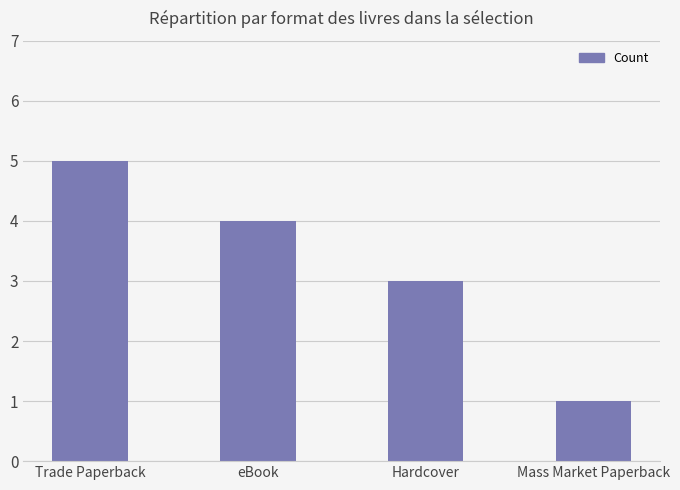

What is the change in value from Trade Paperback to Mass Market Paperback?

-4